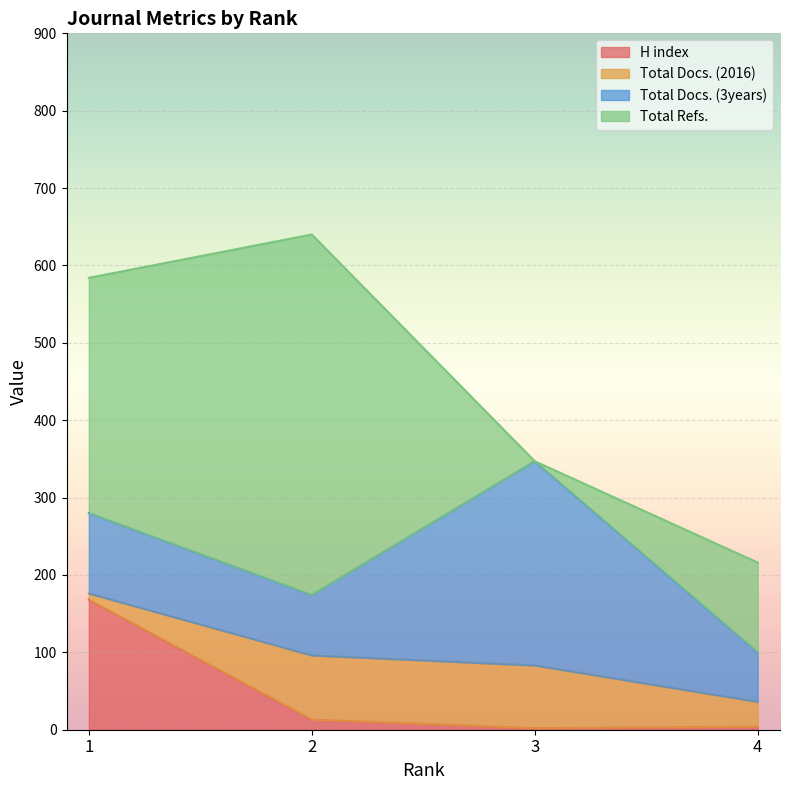

At which label is Total Docs. (3years) closest to 164?

1